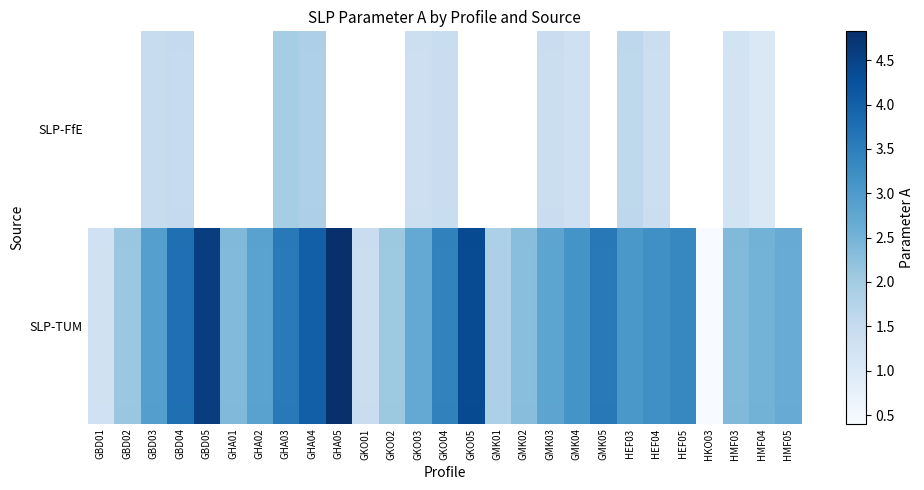

Rank the series by their maximum value, from highest to lowest.

SLP-TUM, SLP-FfE